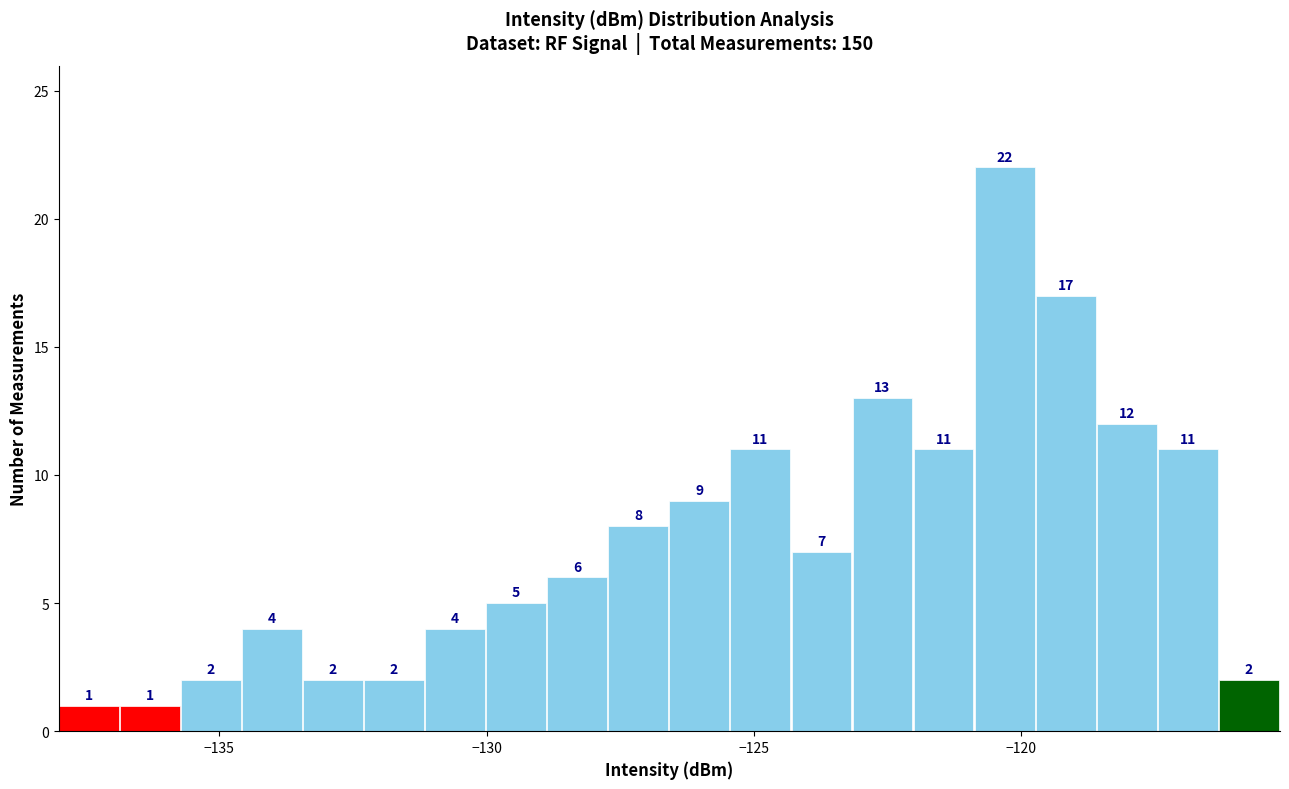

Read against the x-axis, roughly where is the centre of the tallest bar?

-120.5